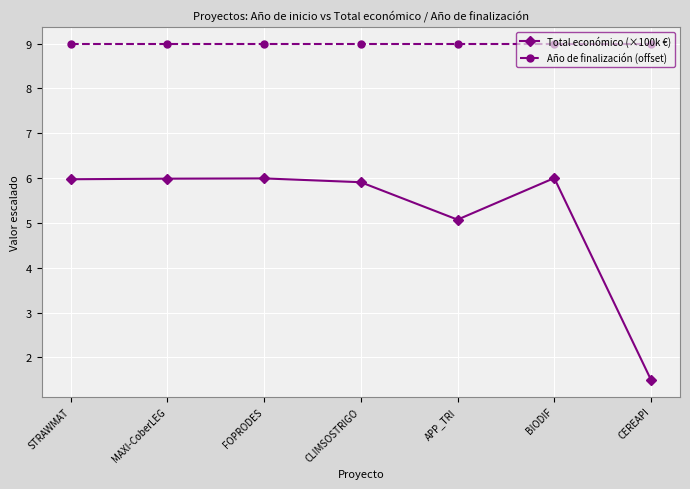

Is this an area chart (filled region under the line)?

No